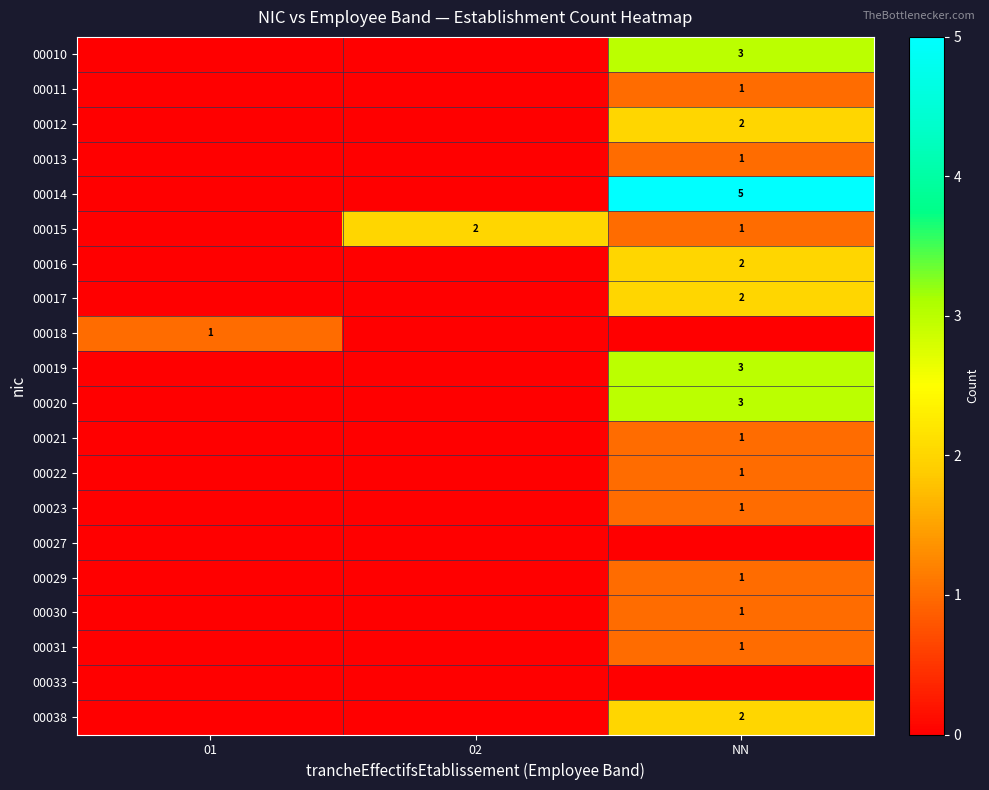

What is the sum of the 00015 values at NN and 02?

3